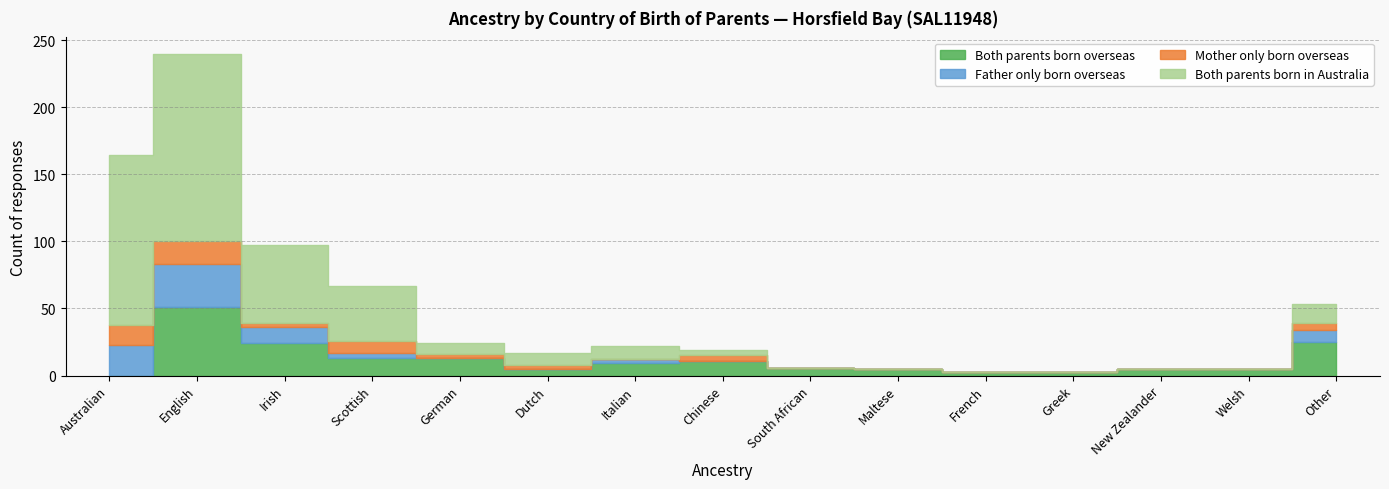

Between Scottish and German, which series saw the biggest shift?

Both parents born in Australia